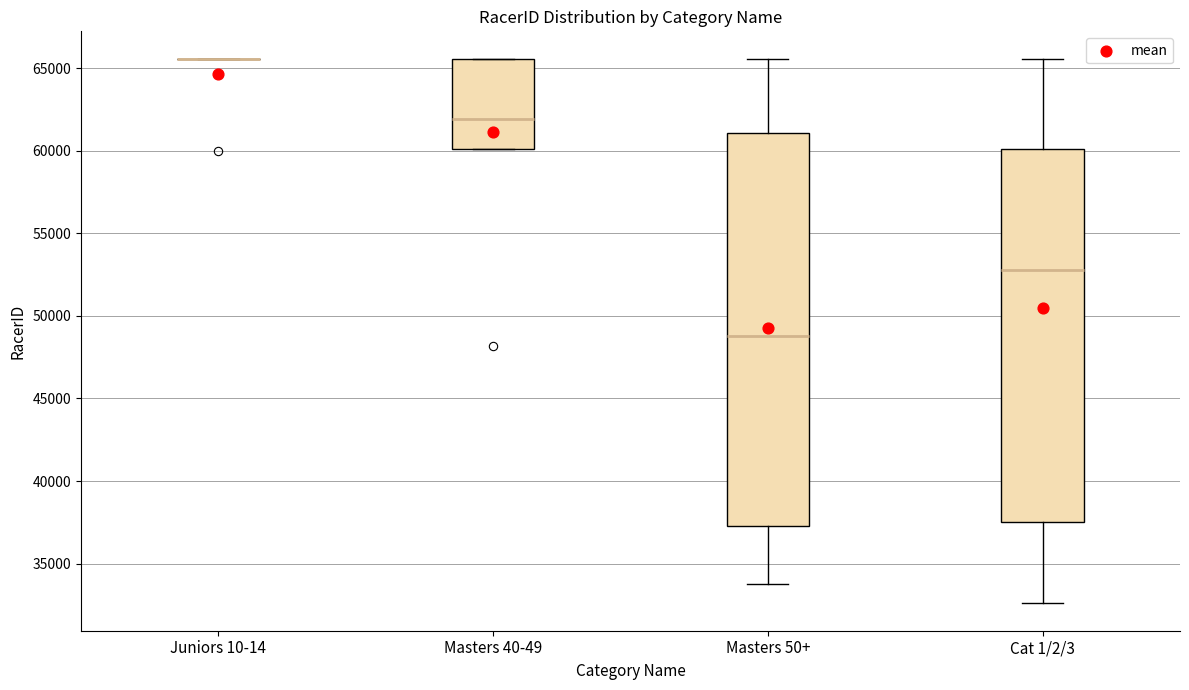

Reading left to right, read every box against the y-axis: the position of its median line, the range the box covers, and the ends of its whiskers. The values are not printed on the chart, so give them approximately, as read against the axis.

Juniors 10-14: box collapsed to a line at 65500, whiskers 65500 to 65500
Masters 40-49: median 62000, box 60000 to 65500, whiskers 60000 to 65500
Masters 50+: median 49000, box 37500 to 61000, whiskers 34000 to 65500
Cat 1/2/3: median 53000, box 37500 to 60000, whiskers 32500 to 65500